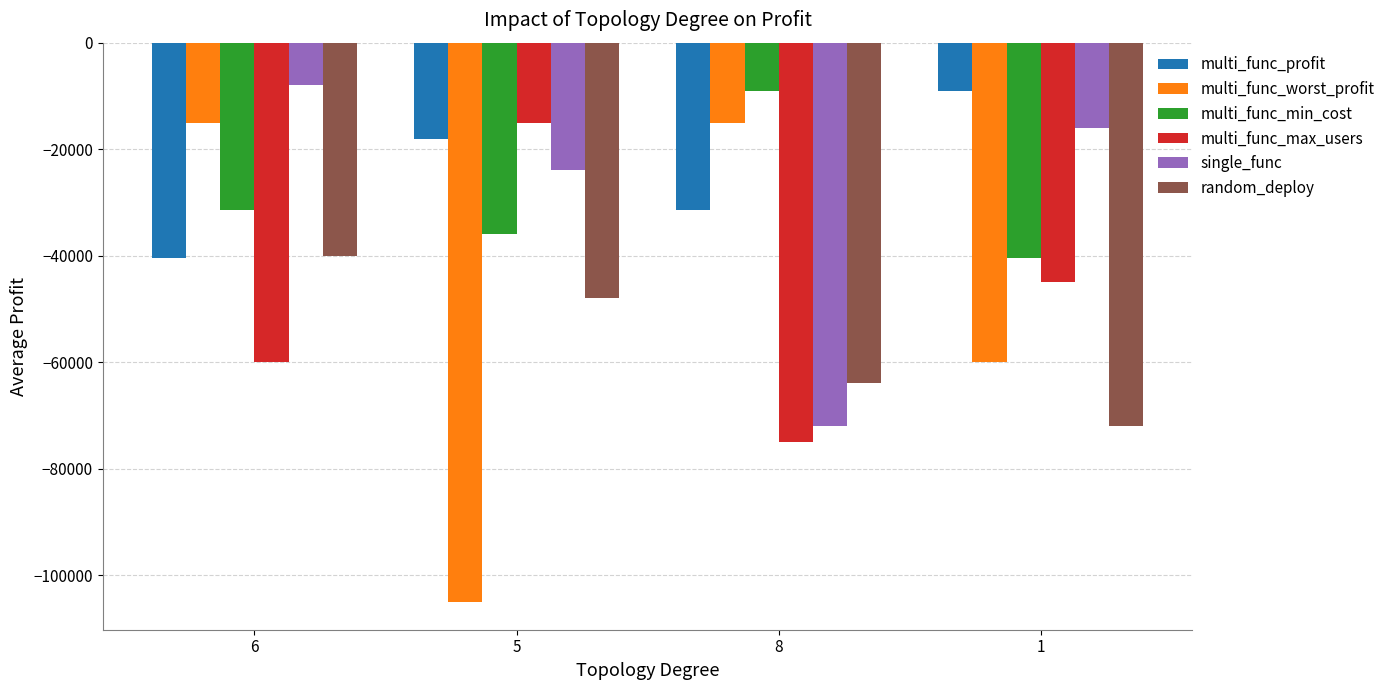

Is the value of multi_func_max_users at 6 greater than the value of single_func at 8?

Yes